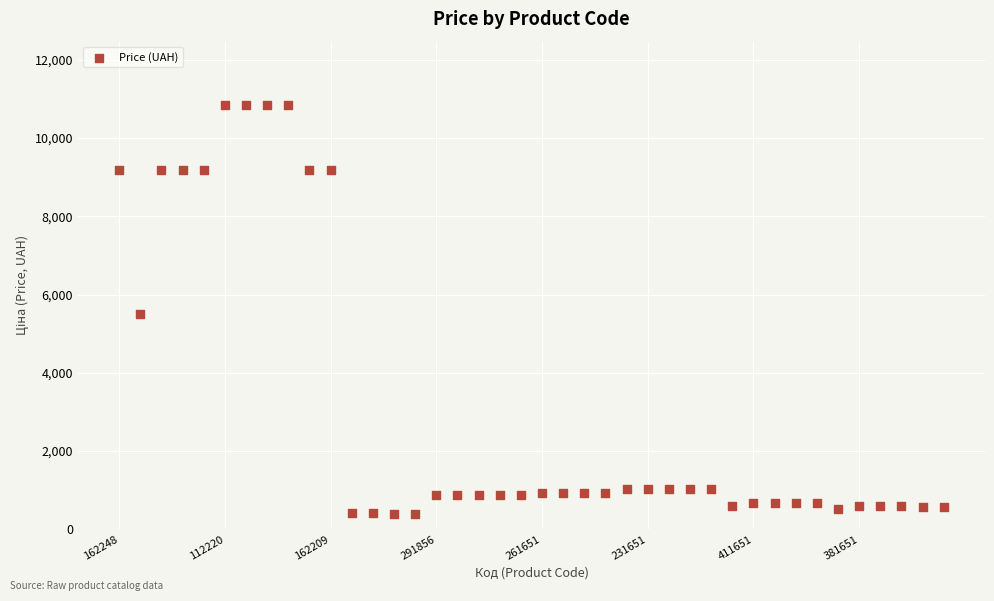

What is the range of Y values (max minus min)?

10436.5